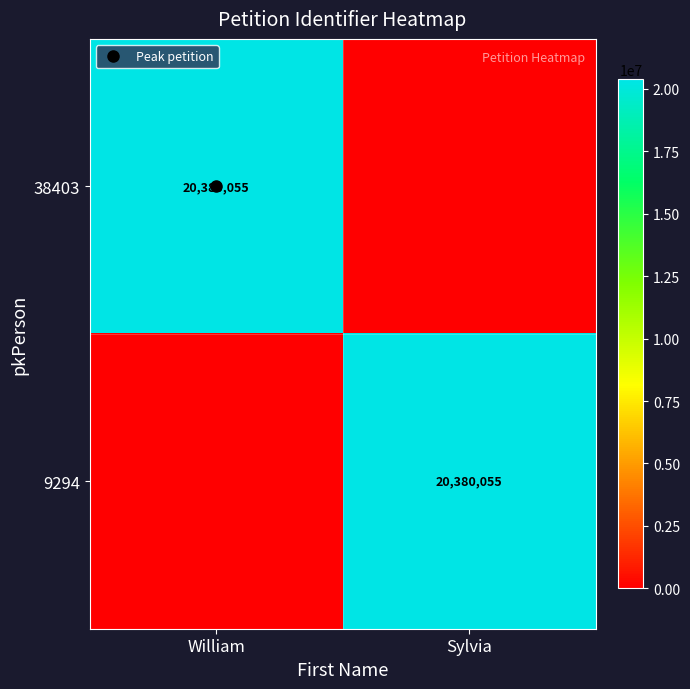

At Sylvia, list the series in order from largest to smallest.

9294, 38403